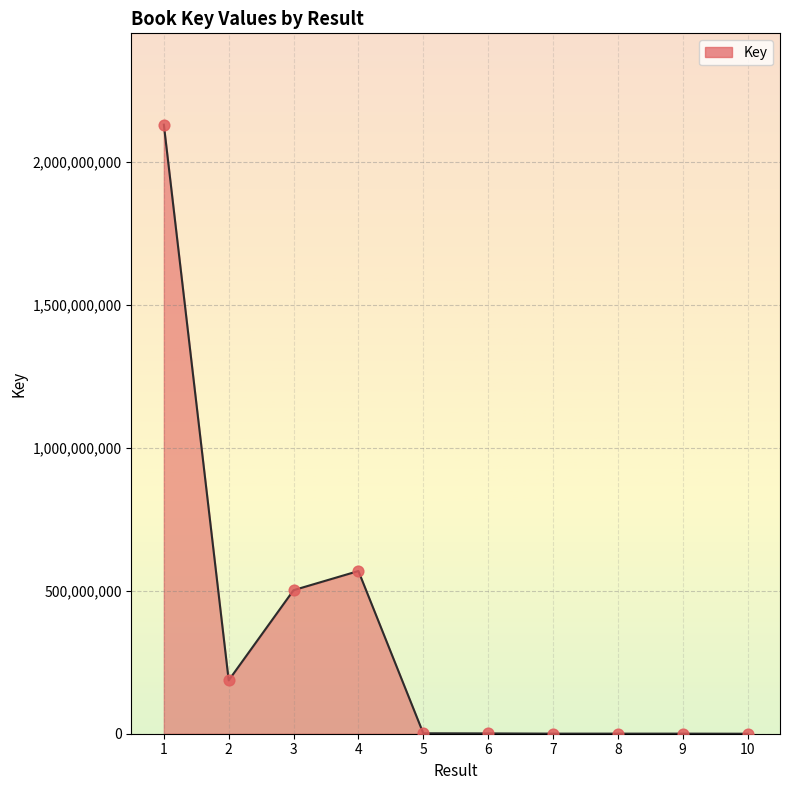

What is the ratio of the value at 9 to the value at 7?

0.9